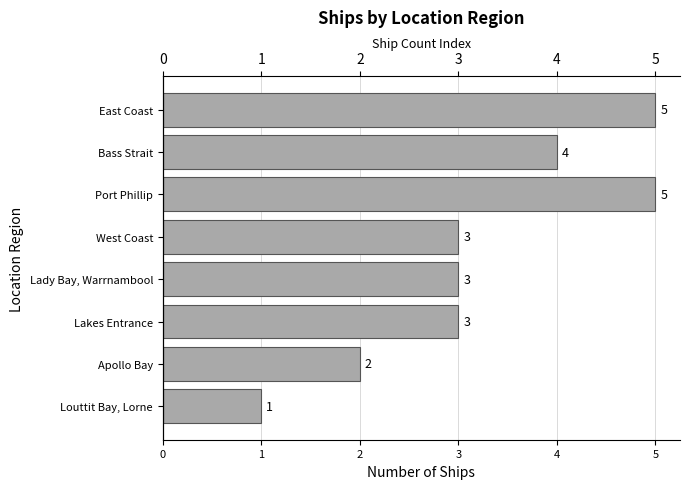

What is the sum of all values?

26